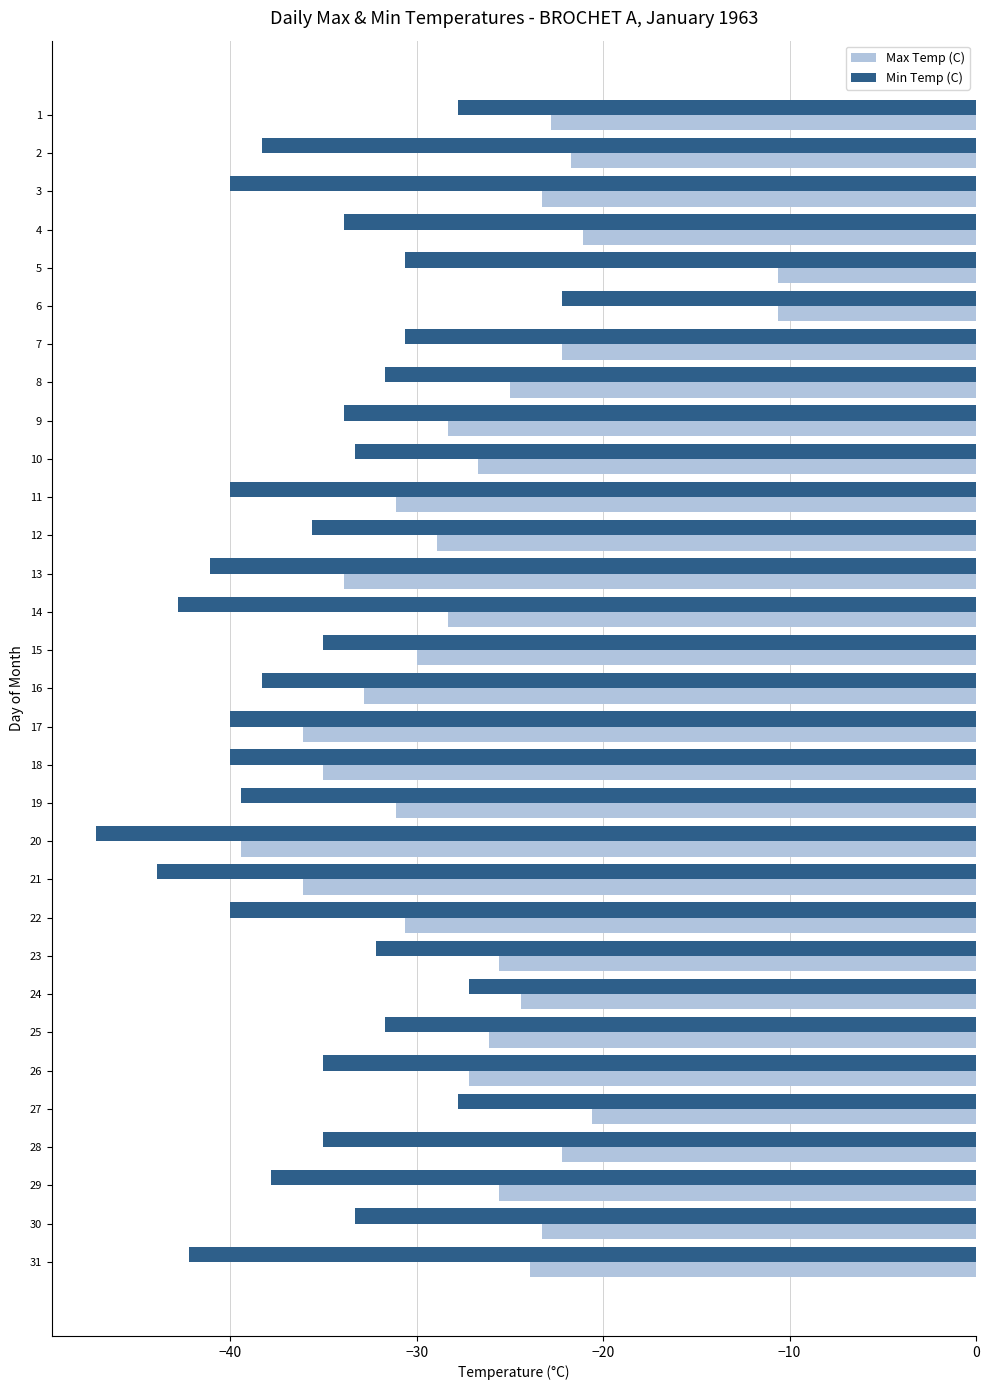

The Max Temp (C) series shows -42.7 at 23. True or false?

False